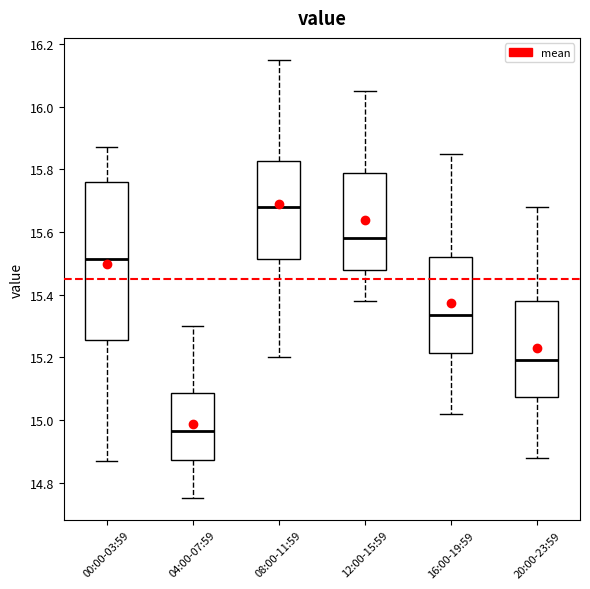

Comparing the boxes themselves (not the whiskers), which one is the tallest?

00:00-03:59